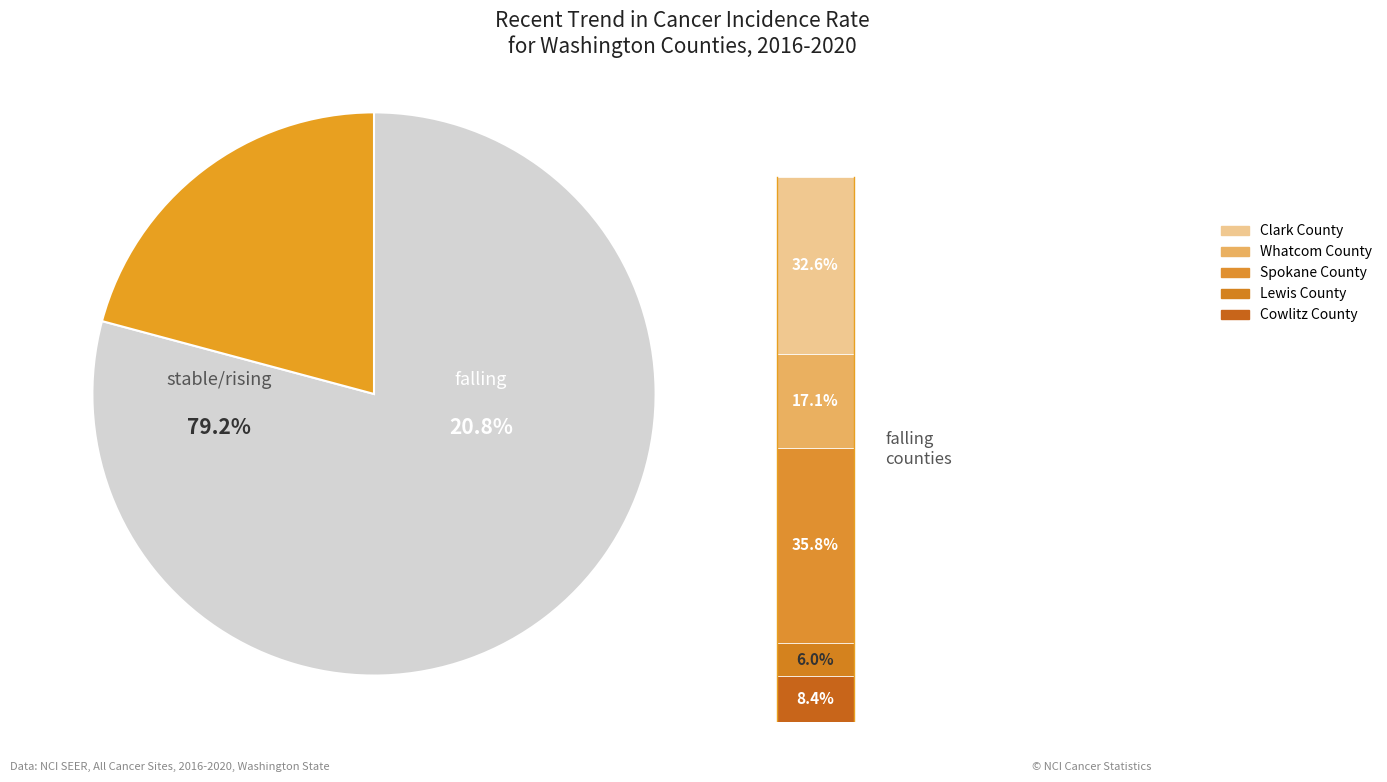

Does any single category account for the majority?

Yes